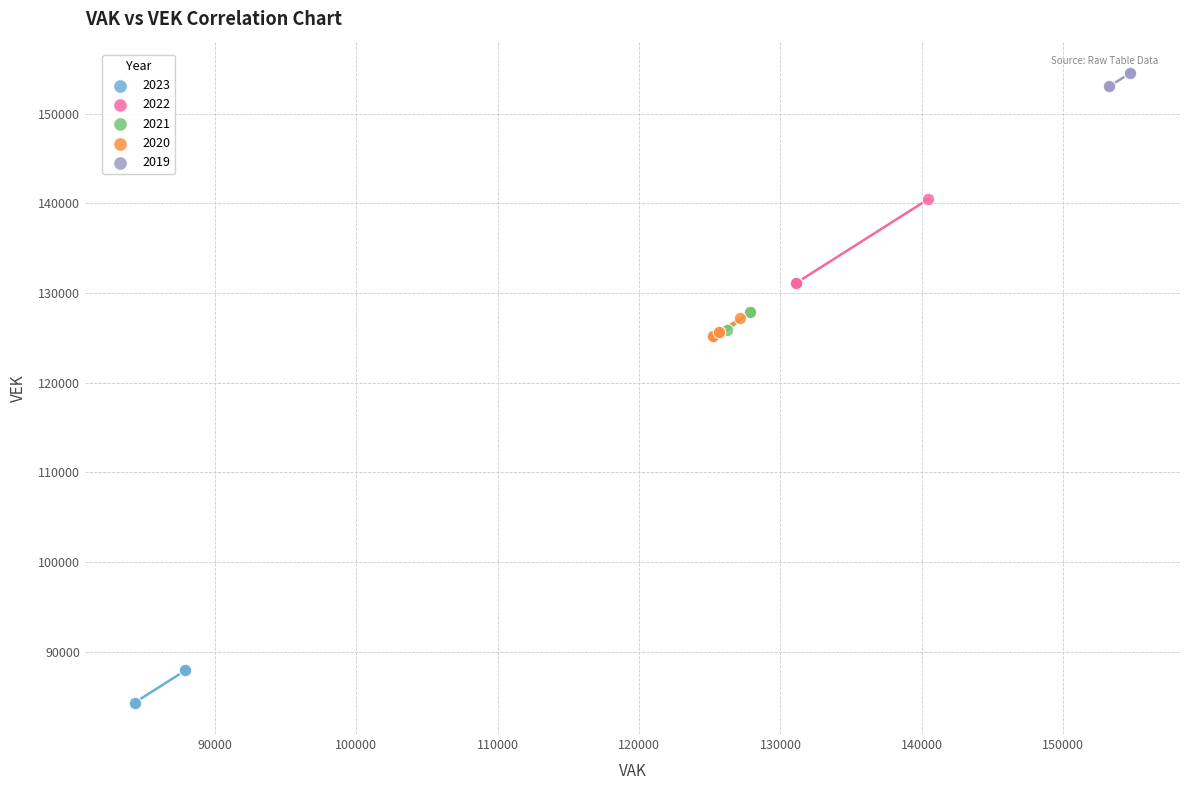

Which series contains the lowest Y value?

2023